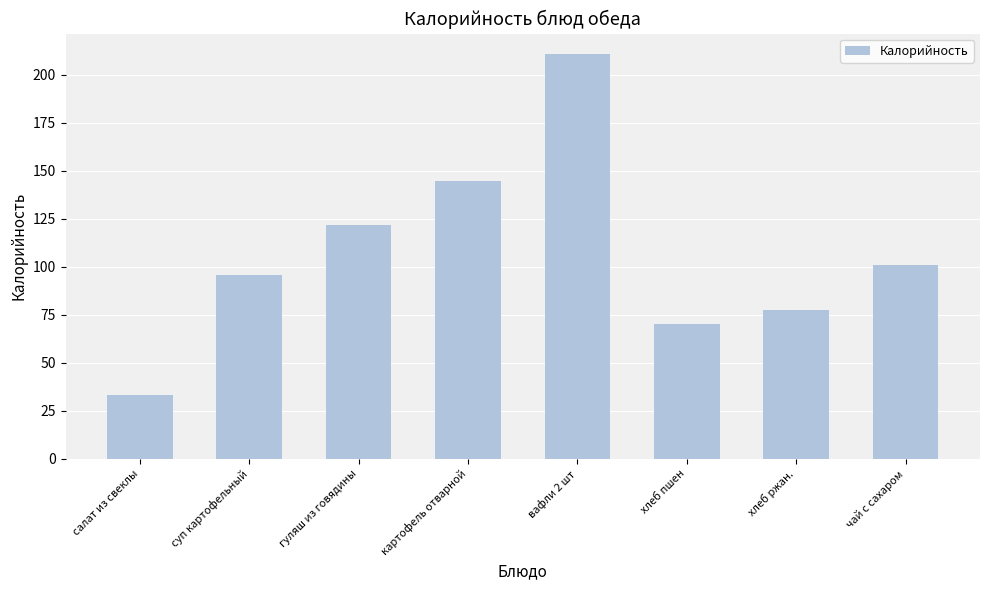

Which category has the lowest value across all series?

салат из свеклы